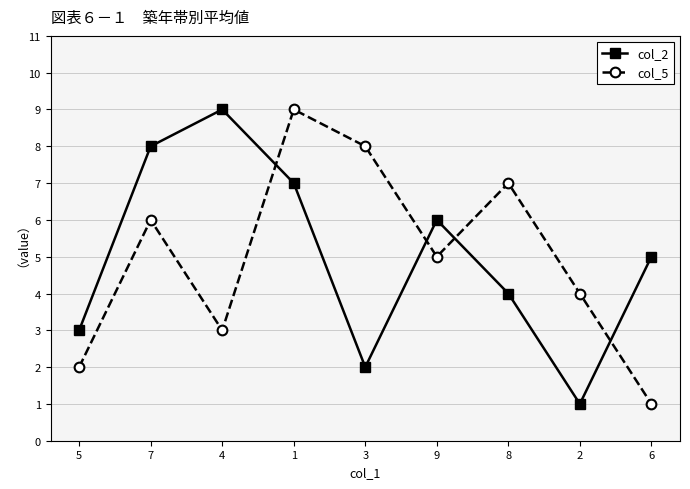

How many distinct data groups are displayed?

2